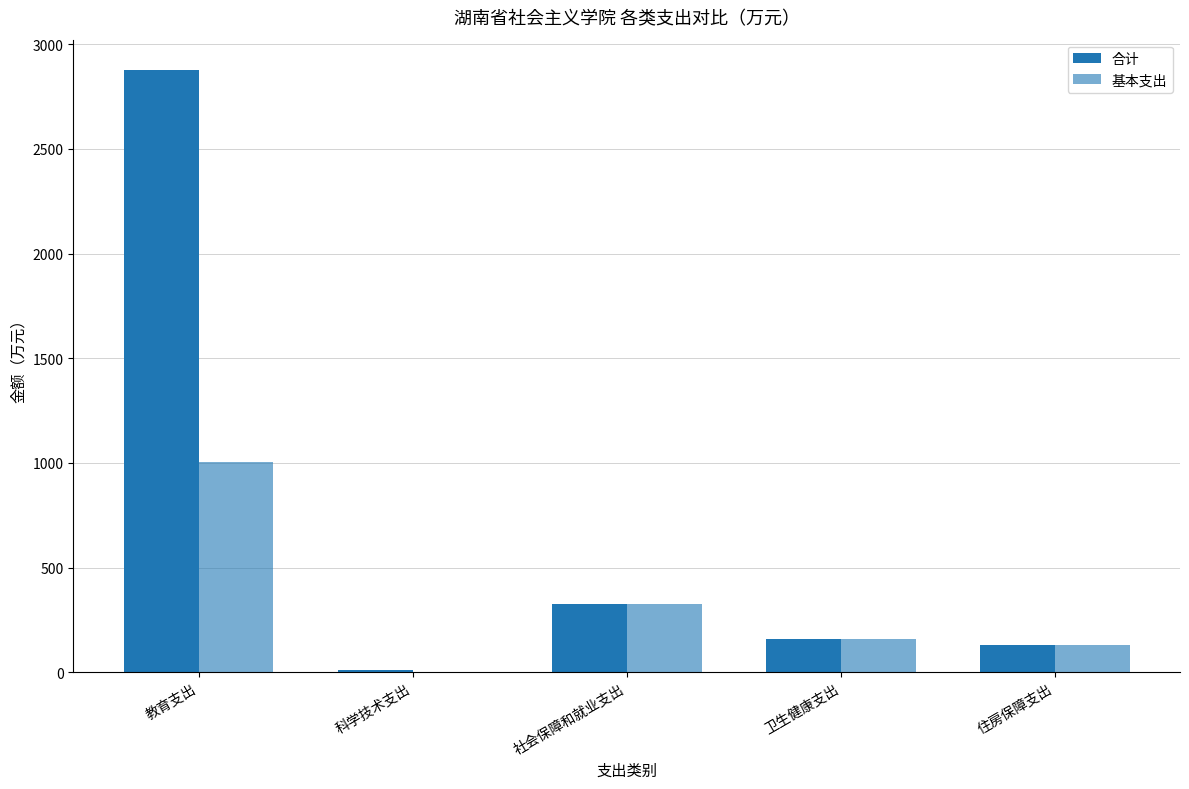

What is the difference between the maximum and minimum values in the 基本支出 series?

1004.4